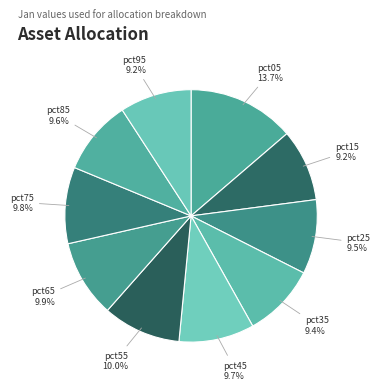

Do pct75 and pct55 together represent more than half of the pie?

No